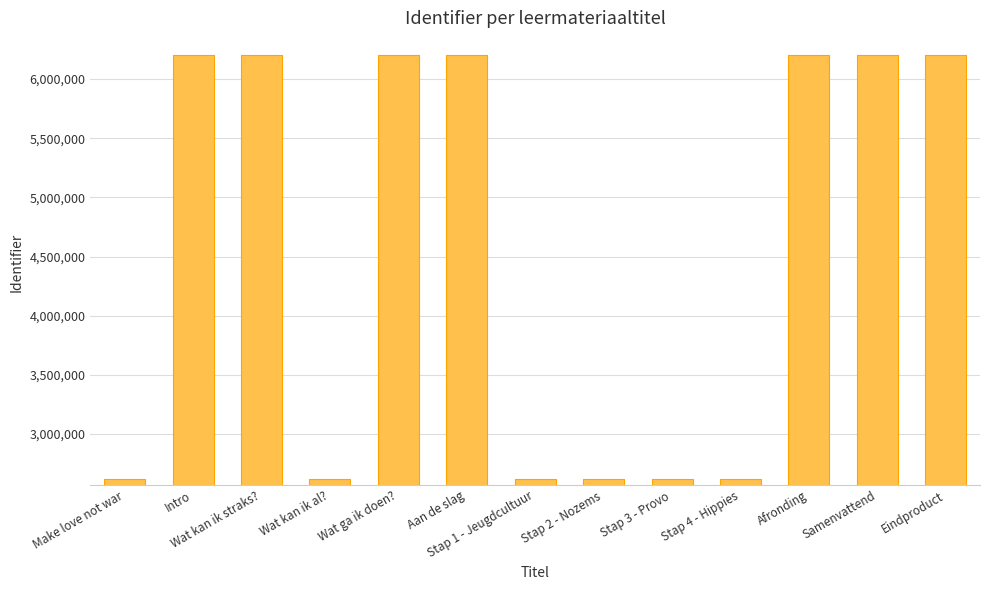

Is it true that the value at Aan de slag is 6200709?

True